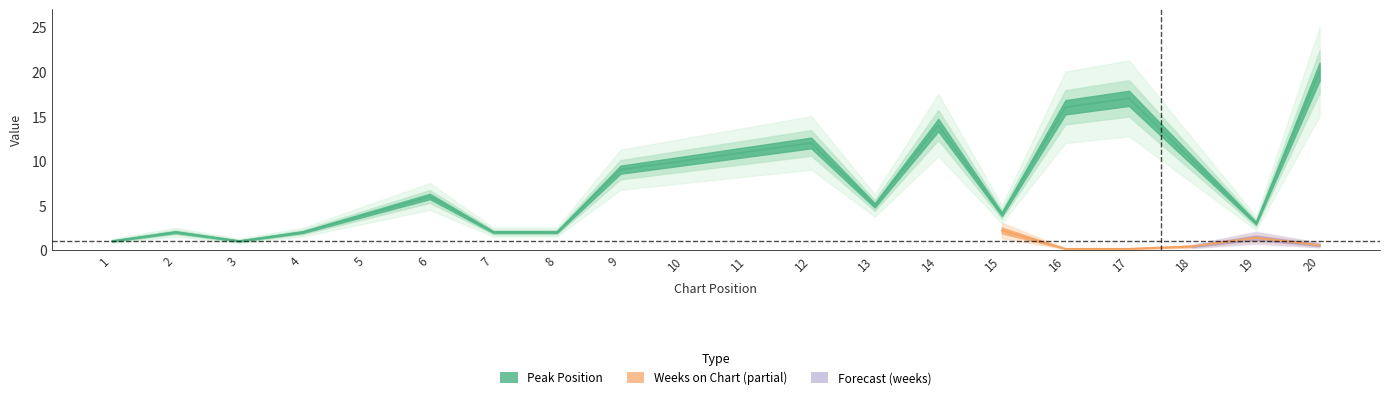

Which has a higher value, 19 or 9?

9